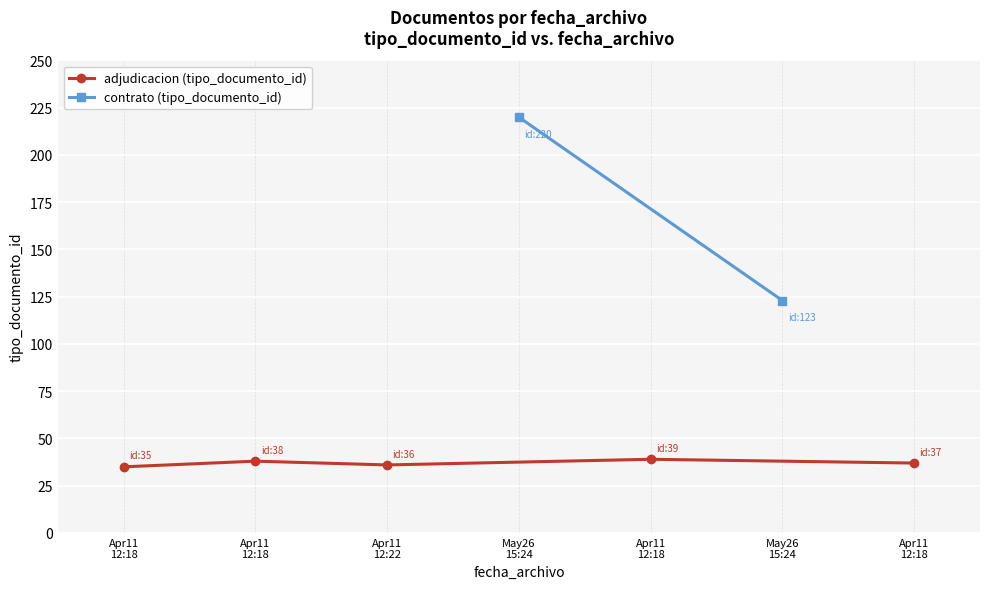

Reading right to left, transcribe all the data shown in this chart.

2014-04-11 12:18:35=37	2014-05-26 15:24:48=123	2014-04-11 12:18:35=39	2014-05-26 15:24:48=220	2014-04-11 12:22:12=36	2014-04-11 12:18:35=38	2014-04-11 12:18:35=35